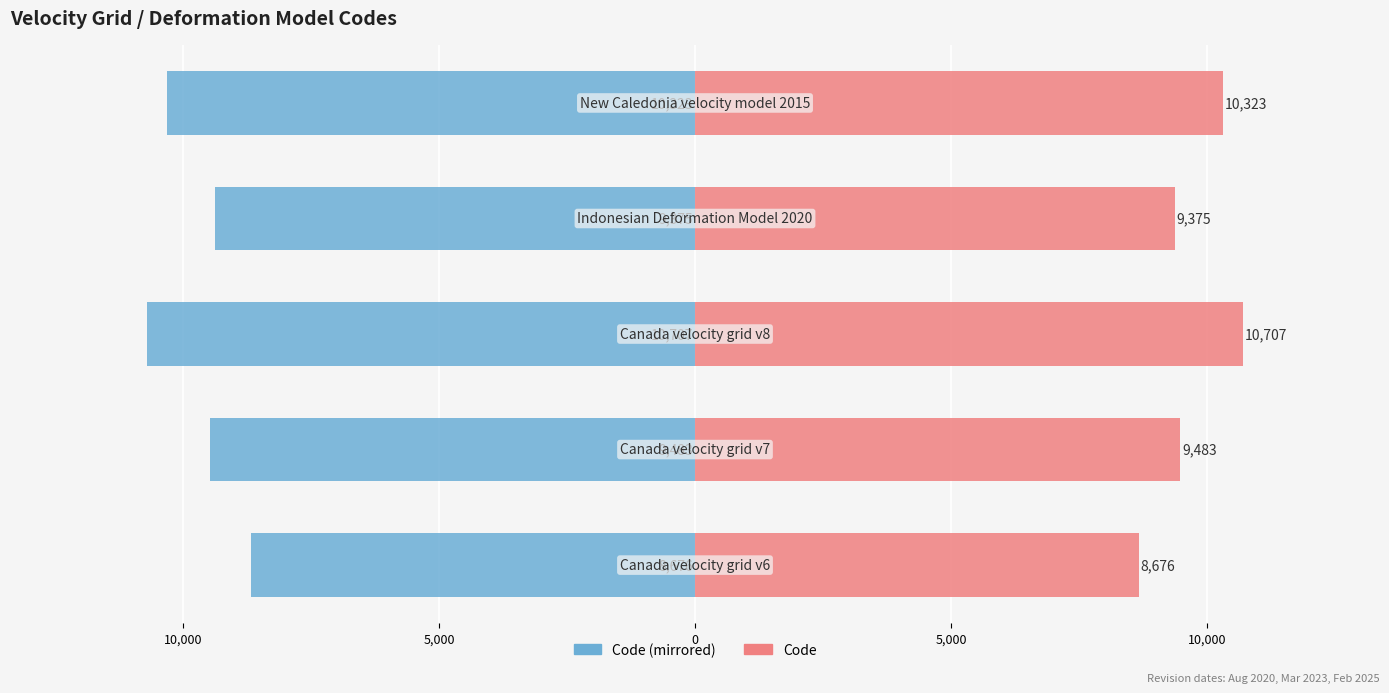

Does the chart contain any negative values?

Yes